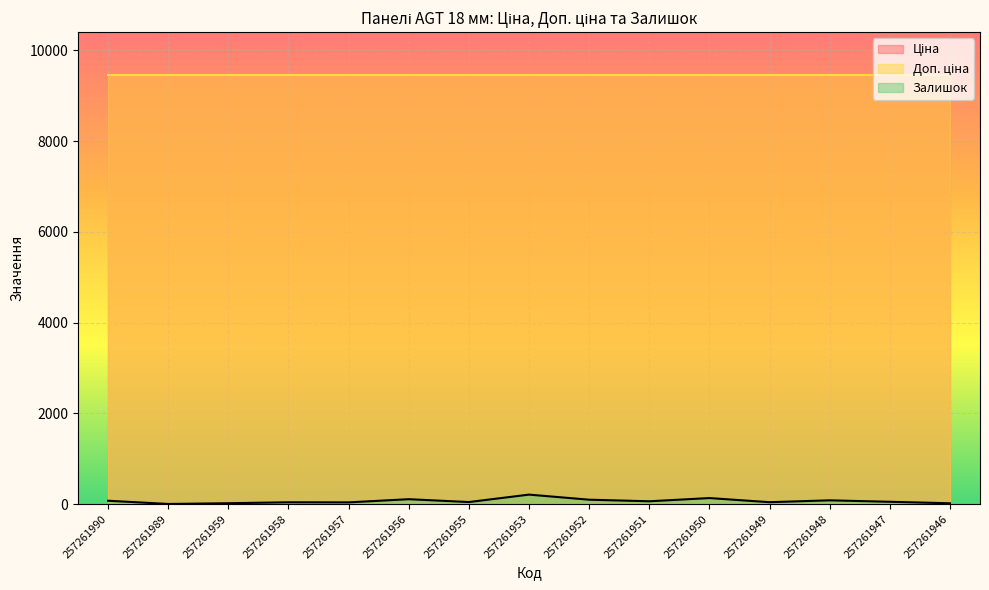

What is the difference between the Залишок values at 257261952 and 257261989?

94.0